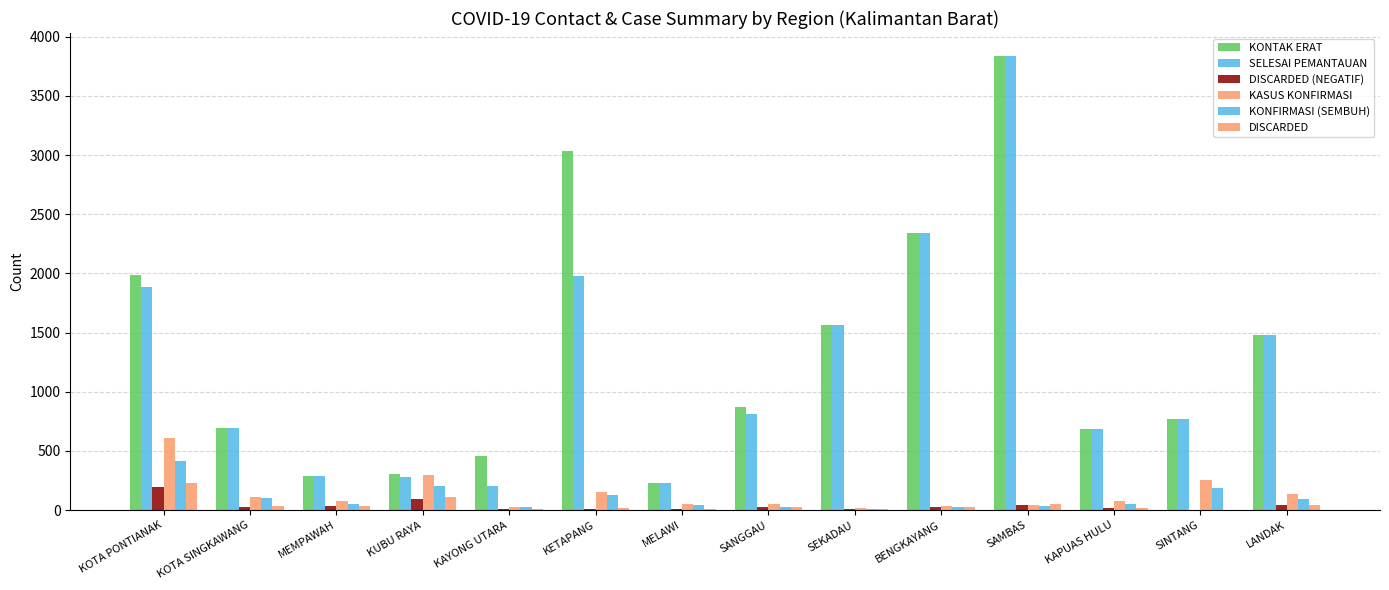

Reading left to right, transcribe all the data shown in this chart.

KONTAK ERAT: 1988	691	284	302	455	3035	228	867	1561	2340	3840	687	770	1480
SELESAI PEMANTAUAN: 1886	691	284	278	201	1980	228	811	1561	2340	3840	687	770	1480
DISCARDED (NEGATIF): 191	26	33	91	6	13	5	22	8	23	45	21	3	40
KASUS KONFIRMASI: 613	112	76	300	28	151	51	47	19	38	45	78	252	138
KONFIRMASI (SEMBUH): 411	103	50	206	28	125	41	30	13	23	38	51	184	94
DISCARDED: 229	31	36	111	7	21	5	24	11	25	49	21	4	46